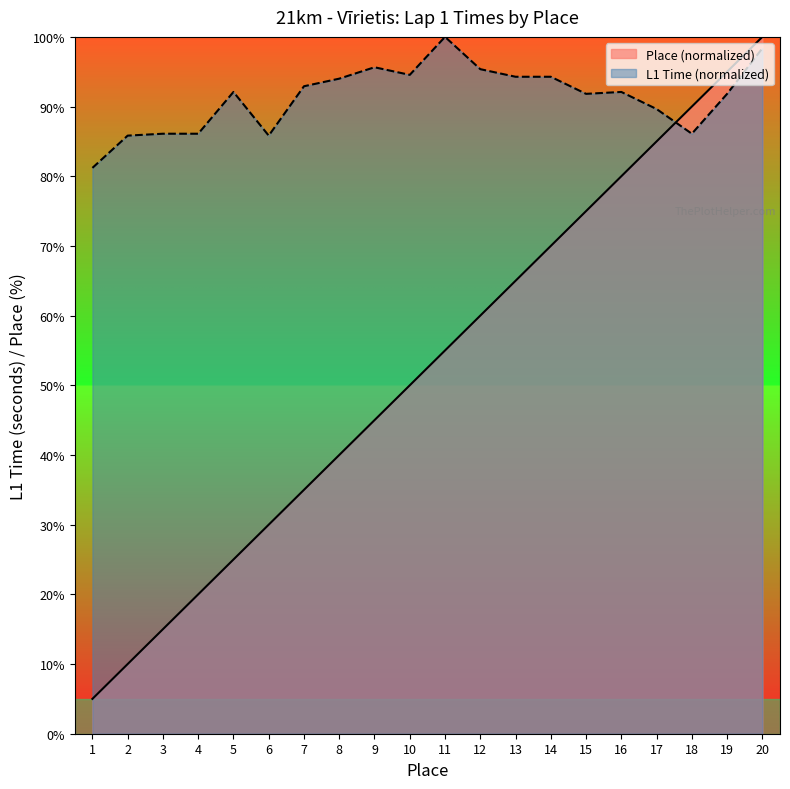

Which has a higher value, 7 or 4?

7